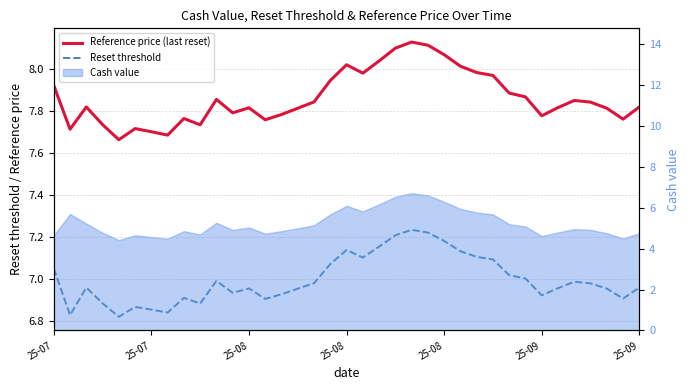

The Reset threshold series shows 7.0 at 15. True or false?

True